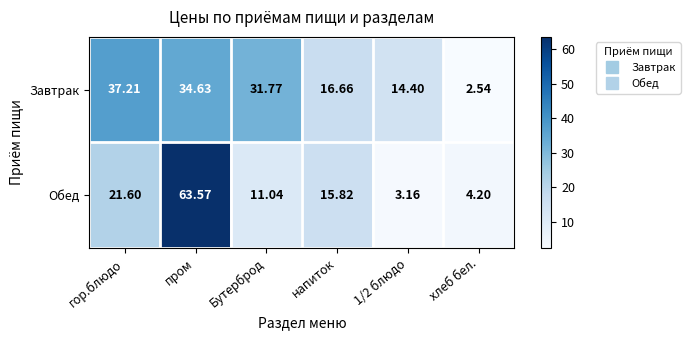

At which category is the sum across all series the highest?

пром